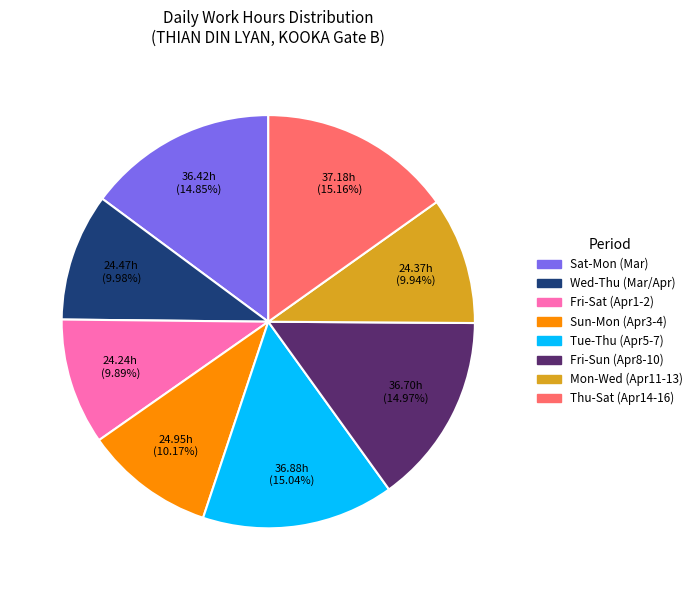

Is there any slice that represents more than half of the pie?

No